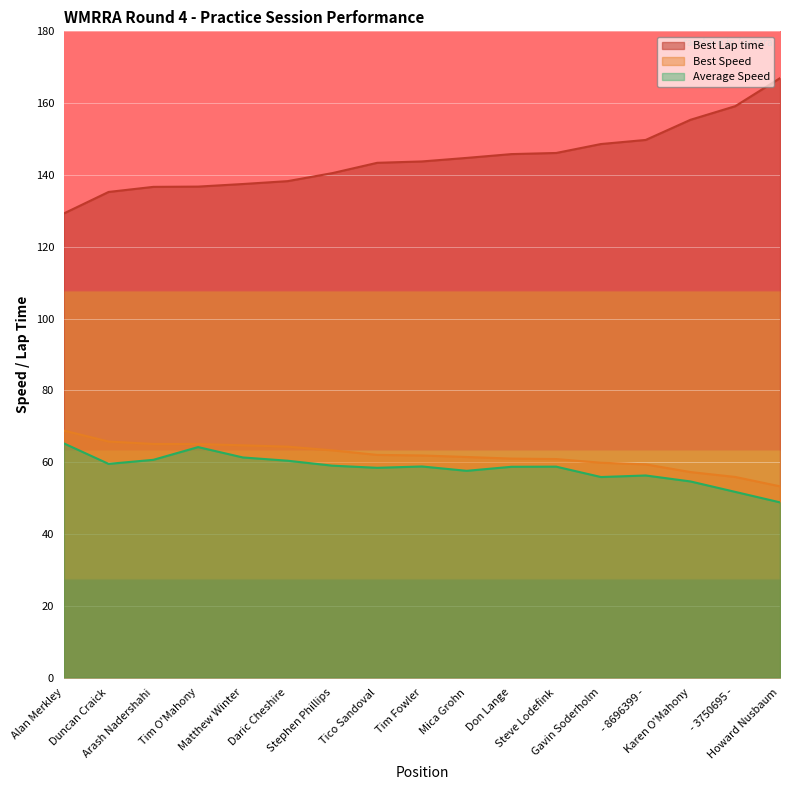

Which series changed the most between Tico Sandoval and Don Lange?

Best Lap time